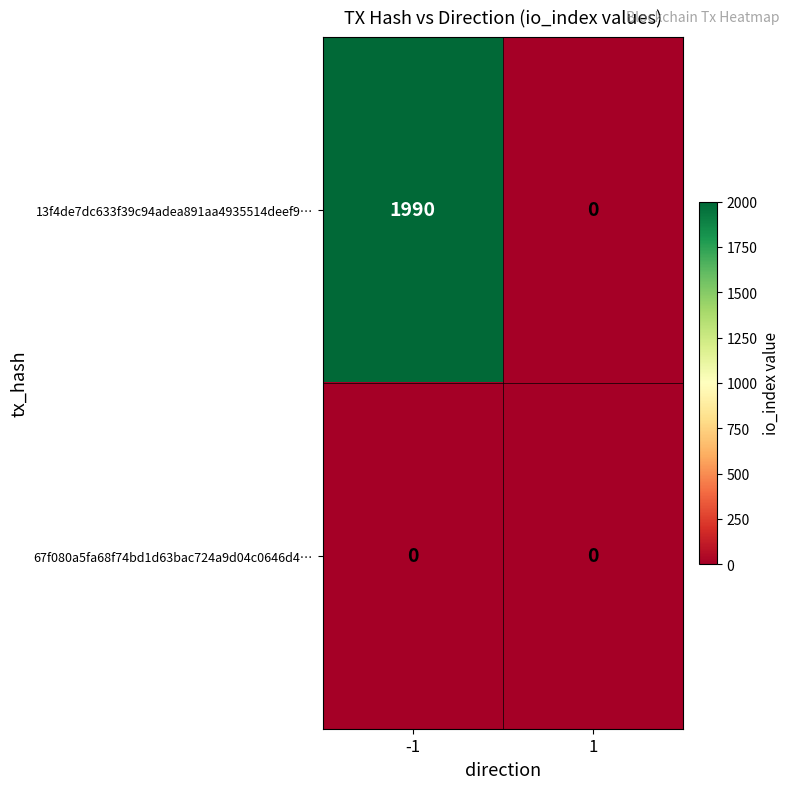

Reading left to right, transcribe all the data shown in this chart.

13f4de7dc633f39c94adea891aa4935514deef9…: -1=1990	1=0
67f080a5fa68f74bd1d63bac724a9d04c0646d4…: -1=0	1=0